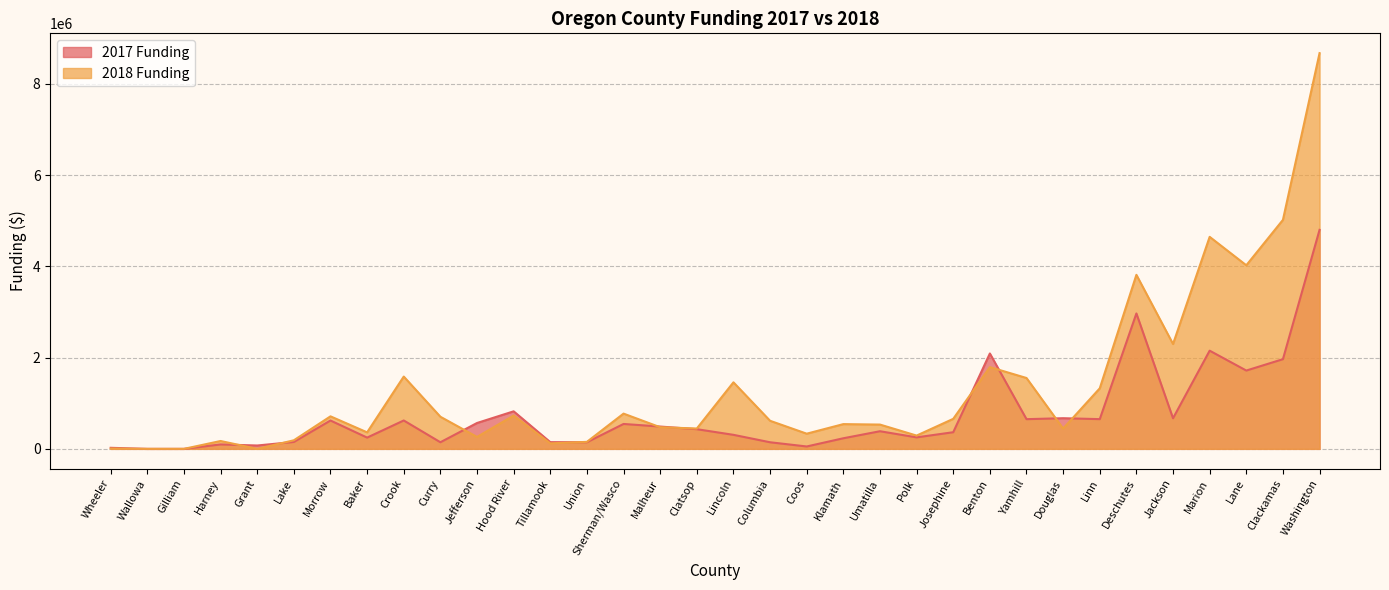

Reading right to left, extract all data points from this chart.

2017 Funding: 4800731	1965745	1716536	2152253	670465	2968217	651346	671902	650791	2090815	364715	251759	386278	232280	52178	144489	307500	431075	489035	545643	145000	146840	822751	566944	144795	622139	246676	621474	151267	73636	96952	1	0	22900
2018 Funding: 8674852	5019520	4024080	4647307	2298330	3814900	1327242	444652	1553242	1791995	657998	291010	532317	542426	332653	615328	1458472	446000	474185	772441	153290	119798	729676	261557	703878	1584688	361764	712823	187877	0	172270	0	0	6791